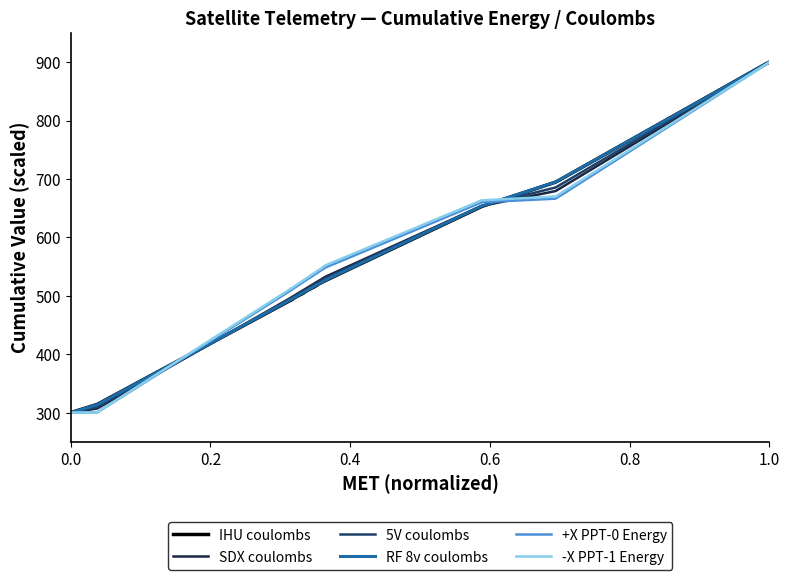

What is the lowest value of the -X PPT-1 Energy series?

300.0